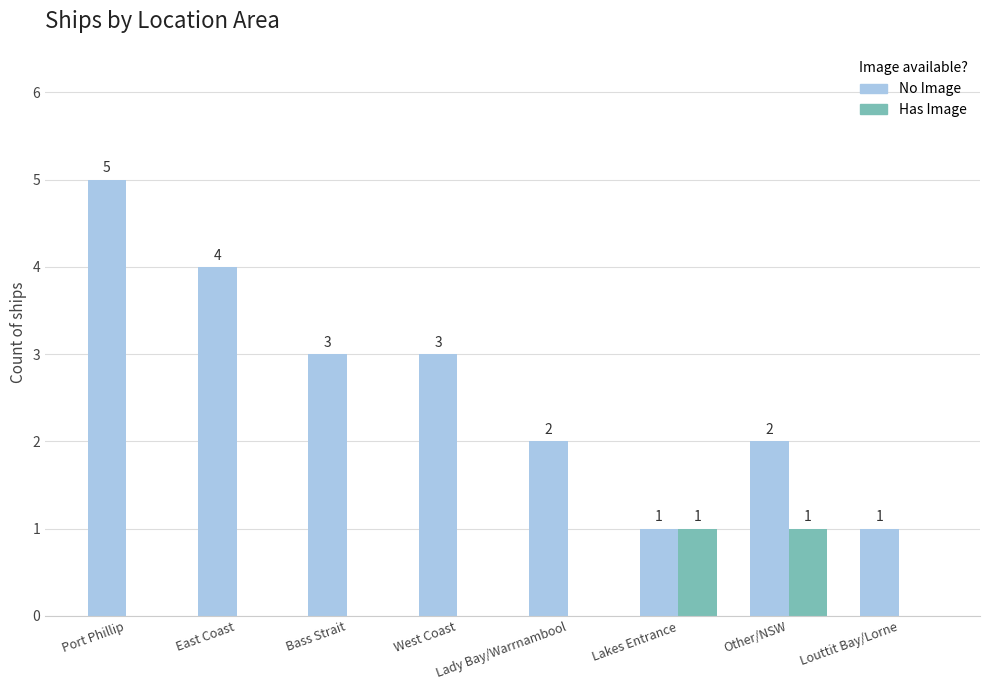

Is the value of Has Image at West Coast greater than the value of No Image at Lakes Entrance?

No